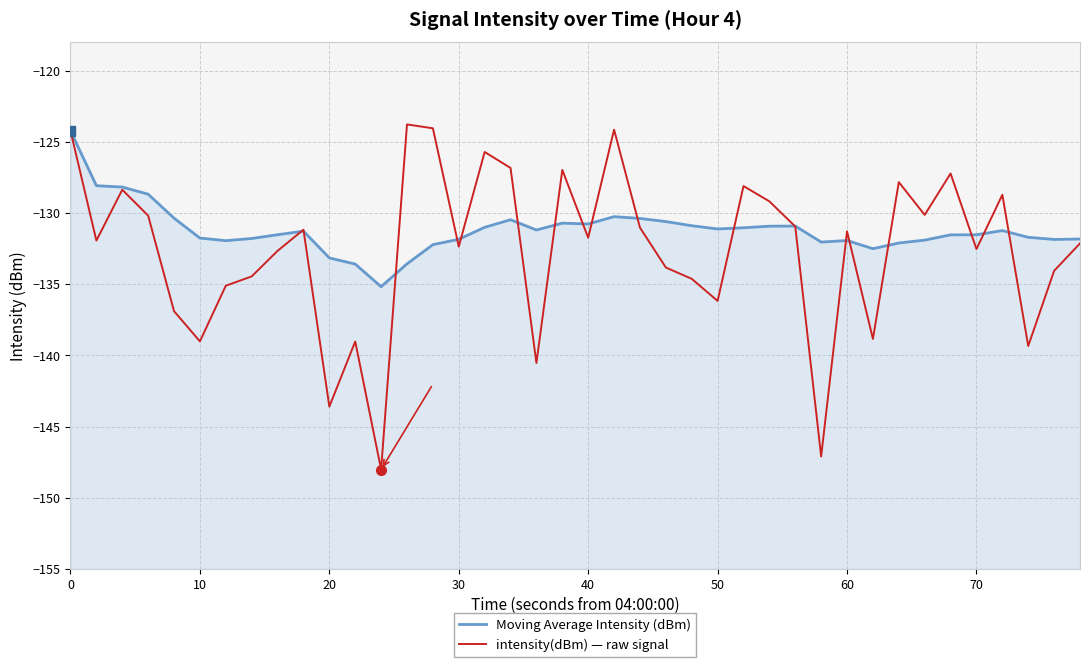

How many times do Moving Average Intensity (dBm) and intensity(dBm) — raw signal cross each other?

18